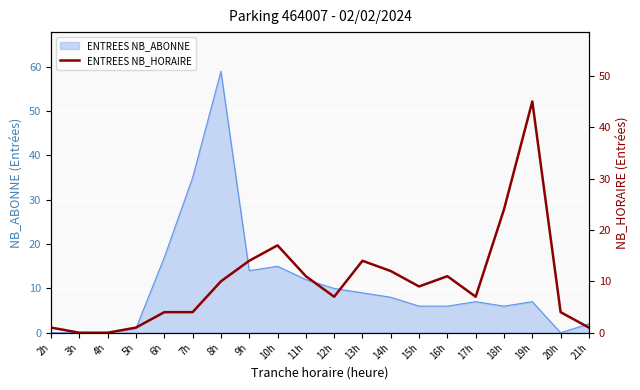

Between 9h and 15h, which is larger?

9h